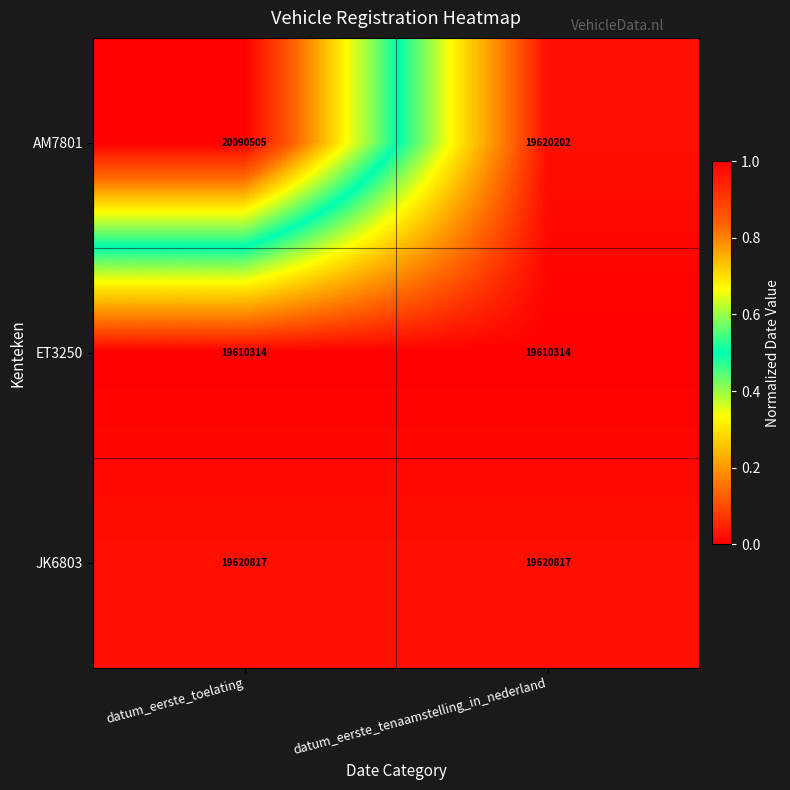

What is the maximum value shown in the chart?

20090505